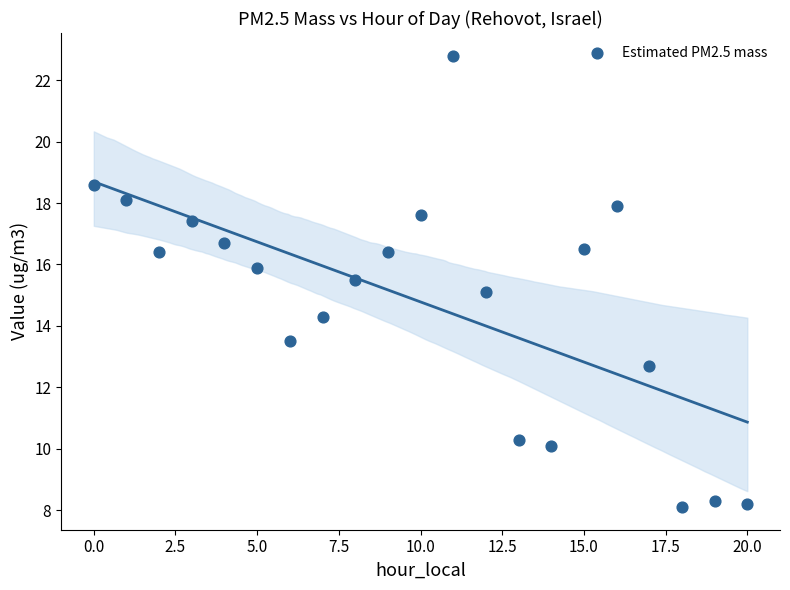

What is the range of Y values (max minus min)?

14.7